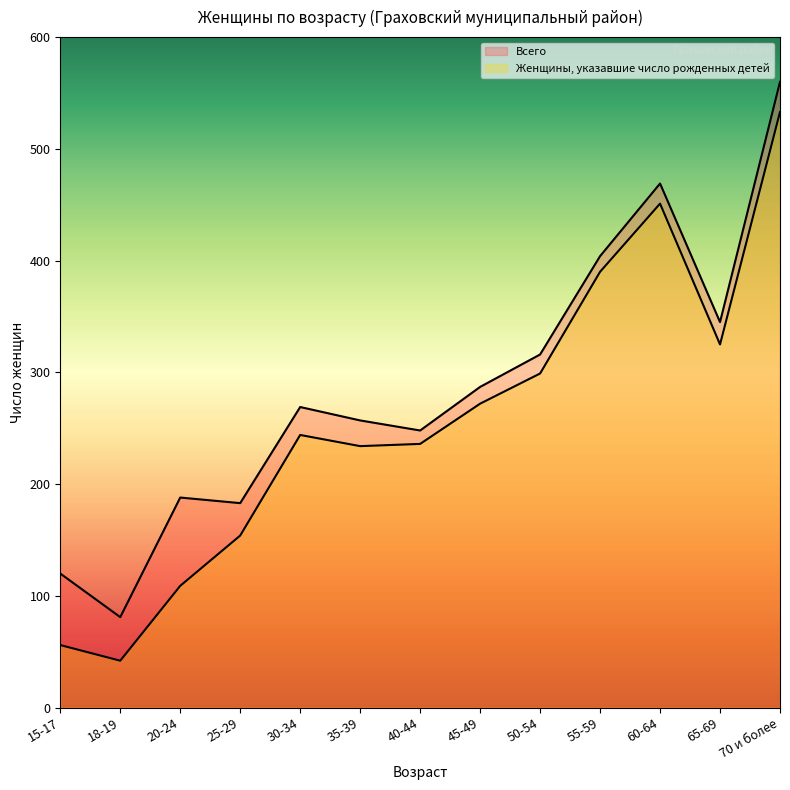

Is it true that Всего equals 390 at 30-34?

False